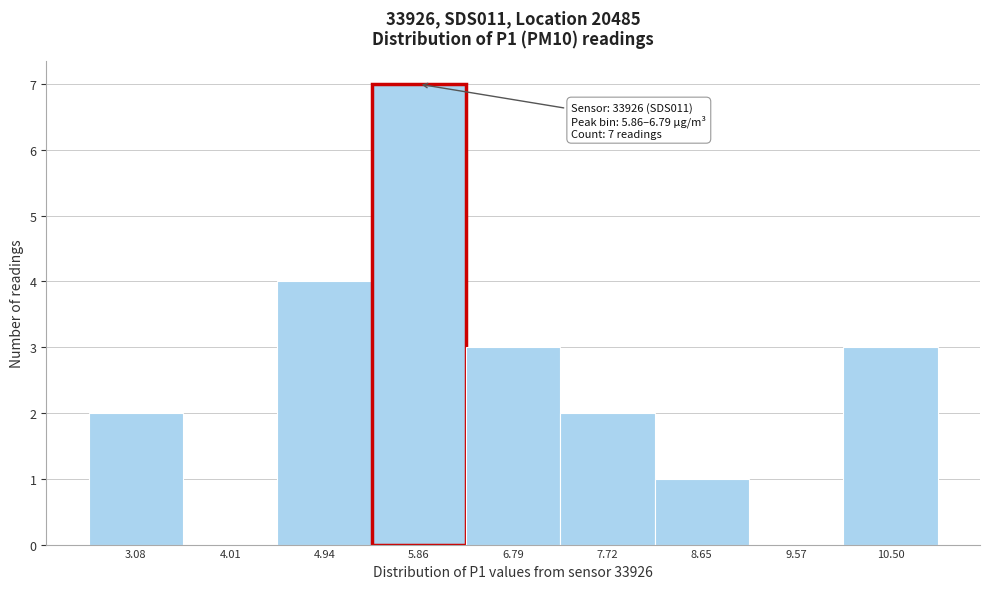

Reading right to left, what are all the values shown in this chart?

10.50=3	9.57=0	8.65=1	7.72=2	6.79=3	5.86=7	4.94=4	4.01=0	3.08=2